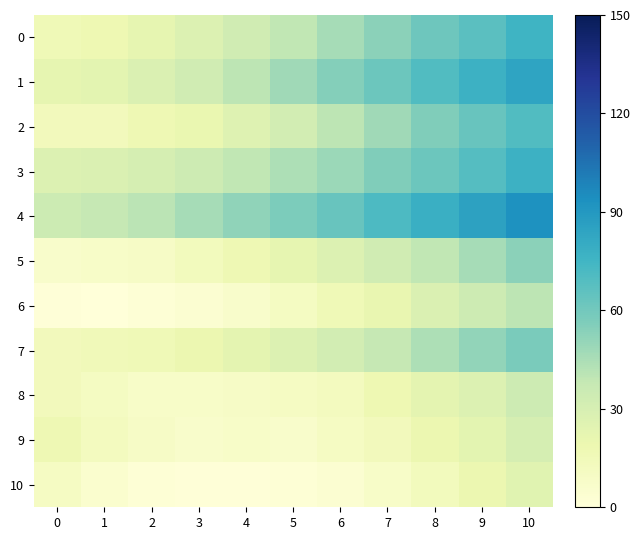

Reading right to left, extract all data points from this chart.

0: 10=76	9=67	8=61	7=53	6=46	5=39	4=33	3=27	2=22	1=18	0=16
1: 10=84	9=77	8=70	7=62	6=55	5=48	4=40	3=33	2=28	1=24	0=22
2: 10=70	9=63	8=56	7=48	6=40	5=32	4=26	3=20	2=17	1=14	0=14
3: 10=77	9=69	8=62	7=56	6=49	5=44	4=39	3=34	2=31	1=28	0=27
4: 10=93	9=85	8=78	7=71	6=63	5=57	4=52	3=46	2=41	1=38	0=35
5: 10=53	9=46	8=39	7=33	6=27	5=22	4=17	3=13	2=9	1=8	0=7
6: 10=40	9=34	8=28	7=21	6=16	5=11	4=7	3=4	2=2	1=0	0=1
7: 10=58	9=51	8=44	7=38	6=32	5=27	4=23	3=19	2=16	1=15	0=14
8: 10=34	9=27	8=23	7=18	6=12	5=10	4=9	3=8	2=8	1=11	0=14
9: 10=31	9=24	8=19	7=14	6=10	5=7	4=8	3=7	2=9	1=12	0=17
10: 10=25	9=19	8=13	7=8	6=4	5=2	4=1	3=1	2=2	1=5	0=10